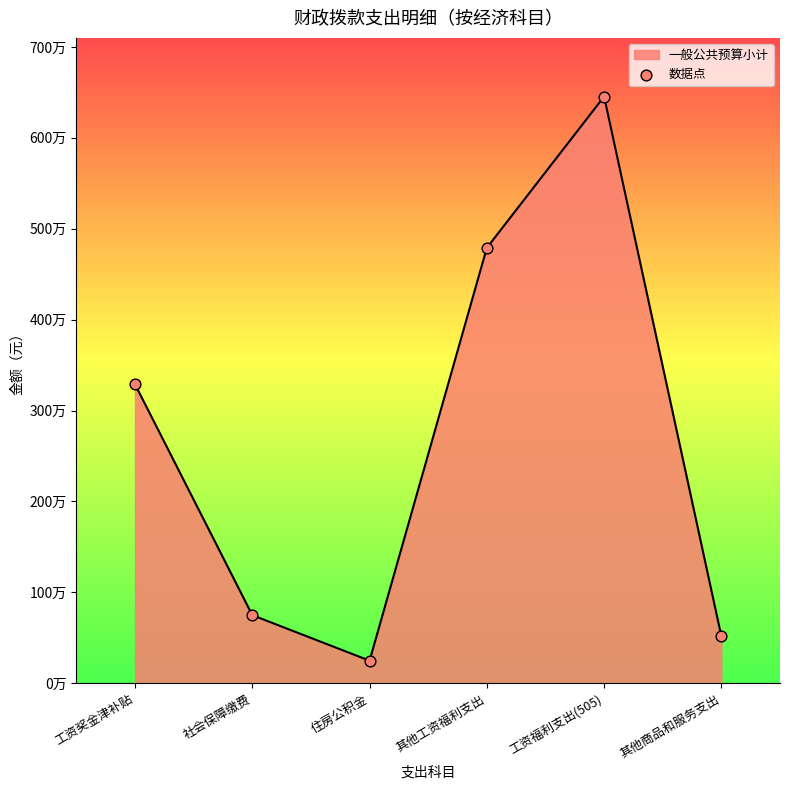

What is the change in value from 其他工资福利支出 to 工资福利支出(505)?

+1664443.2